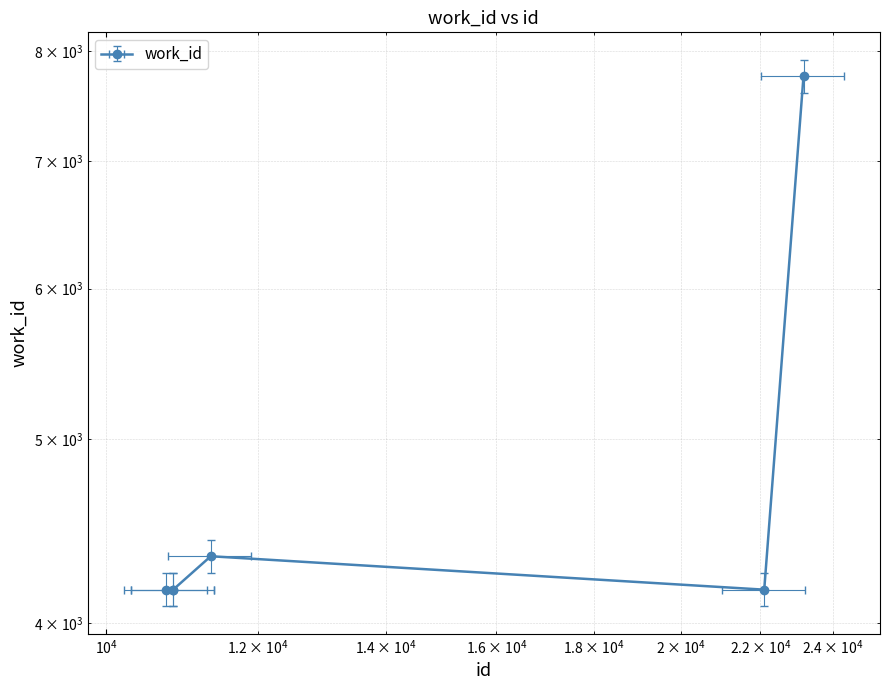

True or false: the data has more than 1 interior local peaks.

False